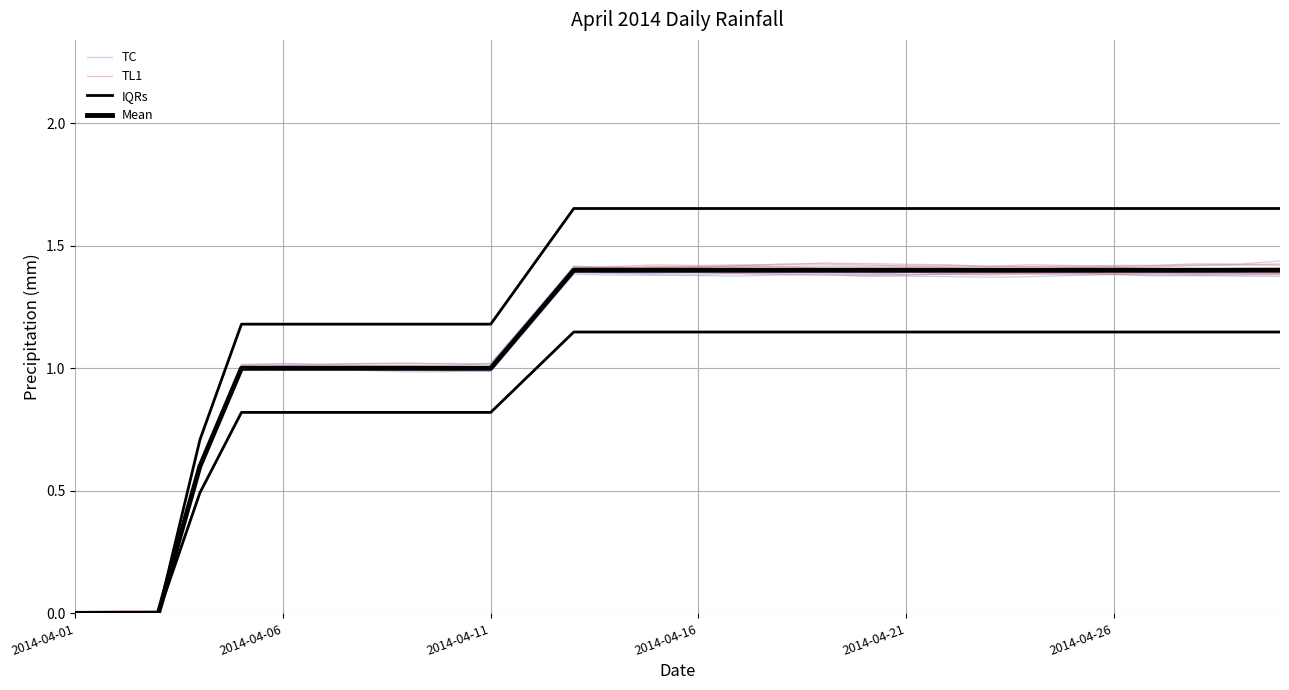

Reading left to right, what are all the values shown in this chart?

TC: 0.0	0.0	0.0	0.6	1.0	1.0	1.0	1.0	1.0	1.0	1.0	1.2	1.4	1.4	1.4	1.4	1.4	1.4	1.4	1.4	1.4	1.4	1.4	1.4	1.4	1.4	1.4	1.4	1.4	1.4
TL1: 0.0	0.0	0.0	0.6	1.0	1.0	1.0	1.0	1.0	1.0	1.0	1.2	1.4	1.4	1.4	1.4	1.4	1.4	1.4	1.4	1.4	1.4	1.4	1.4	1.4	1.4	1.4	1.4	1.4	1.4
IQRs: 0.0	0.0	0.0	0.7	1.2	1.2	1.2	1.2	1.2	1.2	1.2	1.4	1.7	1.7	1.7	1.7	1.7	1.7	1.7	1.7	1.7	1.7	1.7	1.7	1.7	1.7	1.7	1.7	1.7	1.7
Mean: 0.0	0.0	0.0	0.6	1.0	1.0	1.0	1.0	1.0	1.0	1.0	1.2	1.4	1.4	1.4	1.4	1.4	1.4	1.4	1.4	1.4	1.4	1.4	1.4	1.4	1.4	1.4	1.4	1.4	1.4